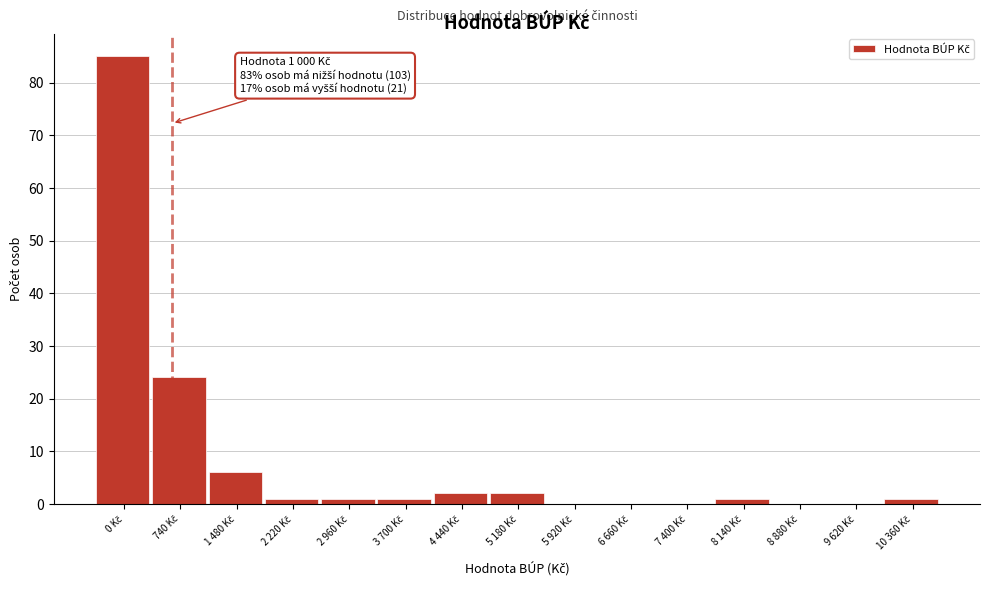

What is the sum of all values?

124